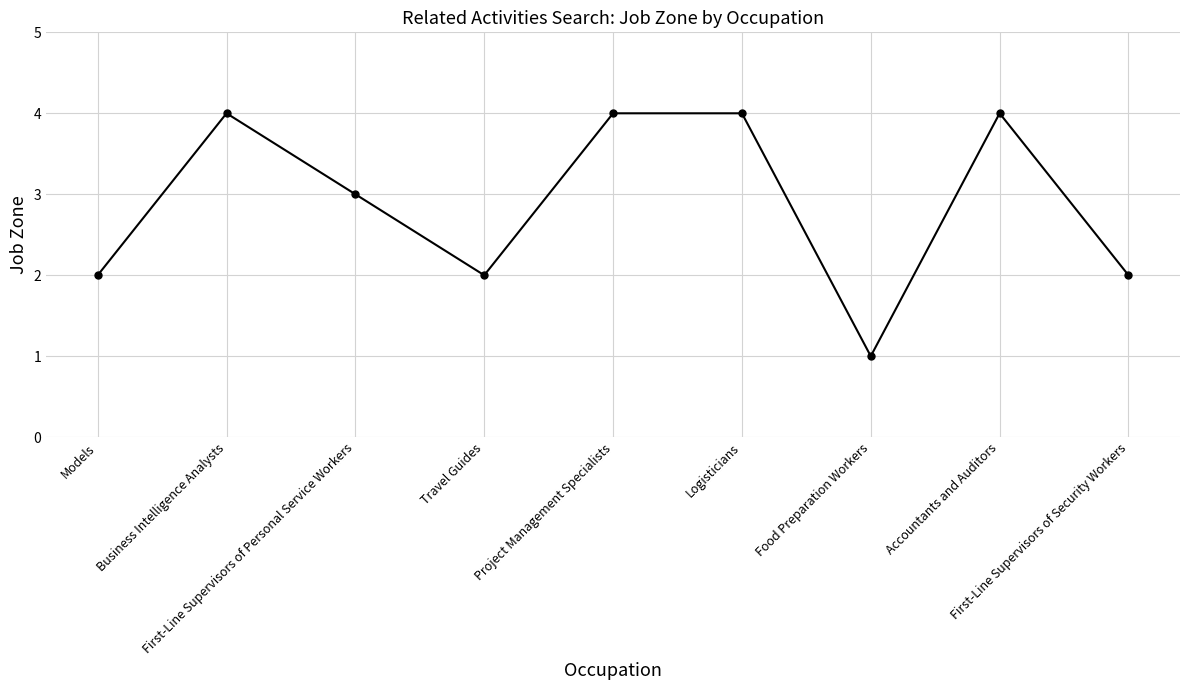

What position from the right is Project Management Specialists?

5